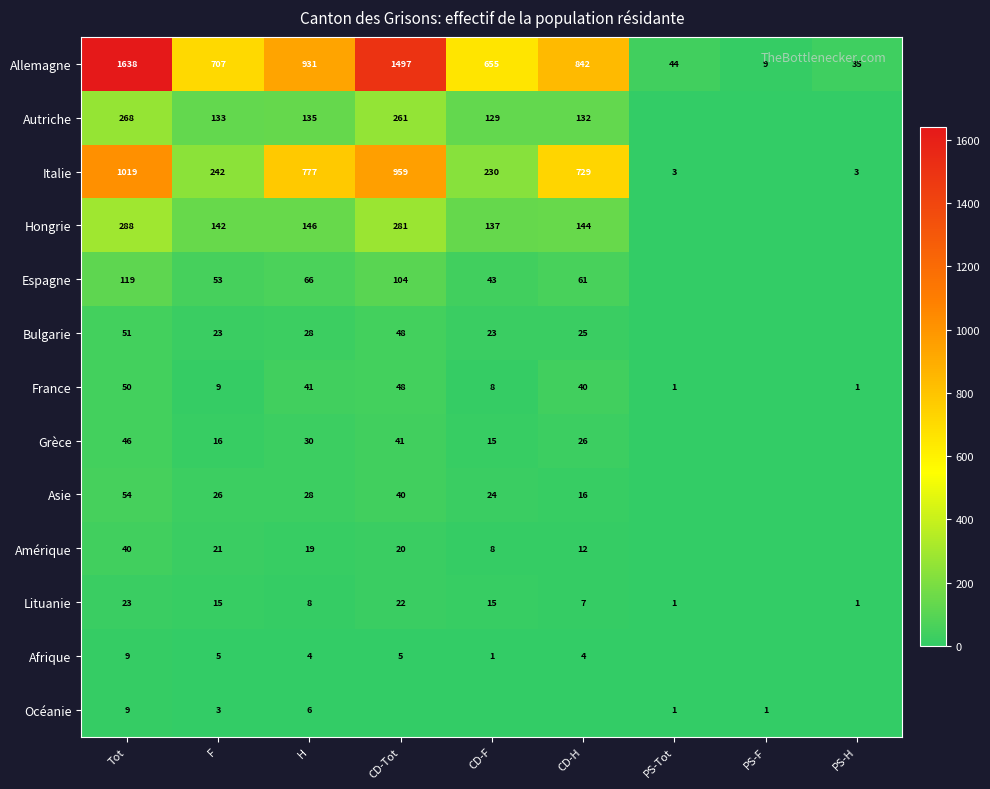

The value of Lituanie at CD-Tot is 11. True or false?

False